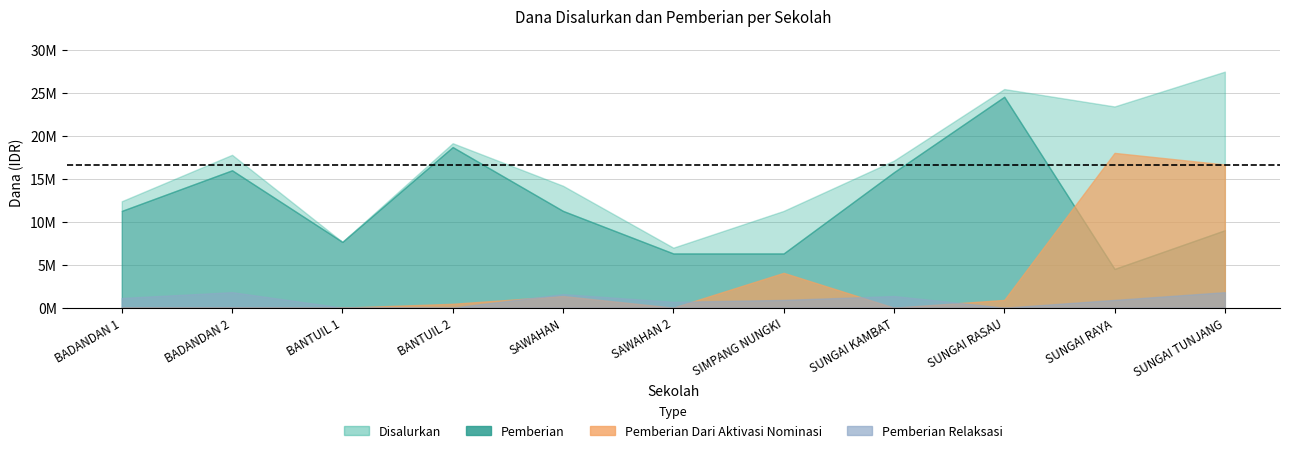

The Pemberian Relaksasi series shows 686591 at SD NEGERI BADANDAN 2. True or false?

False